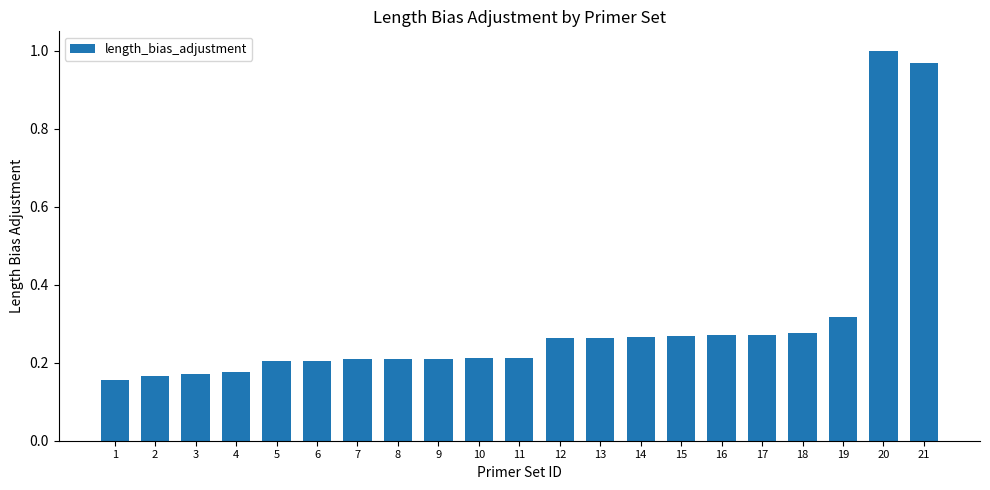

What is the difference between the maximum and minimum values?

0.8